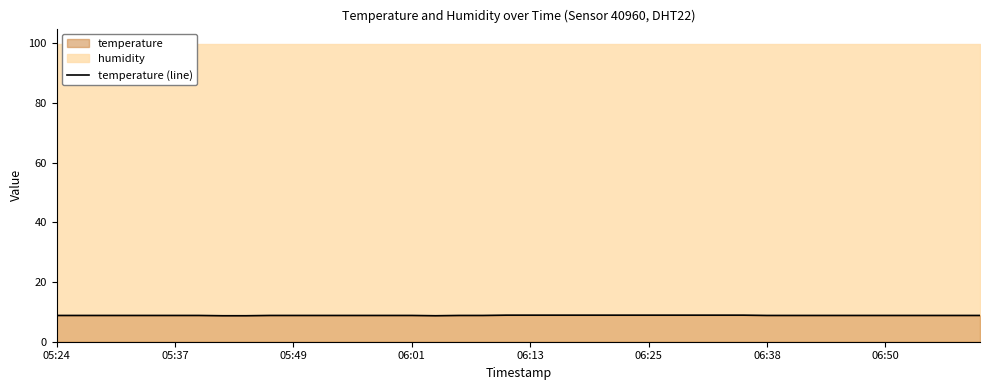

Where is the data nearest to the value 8?

06:50